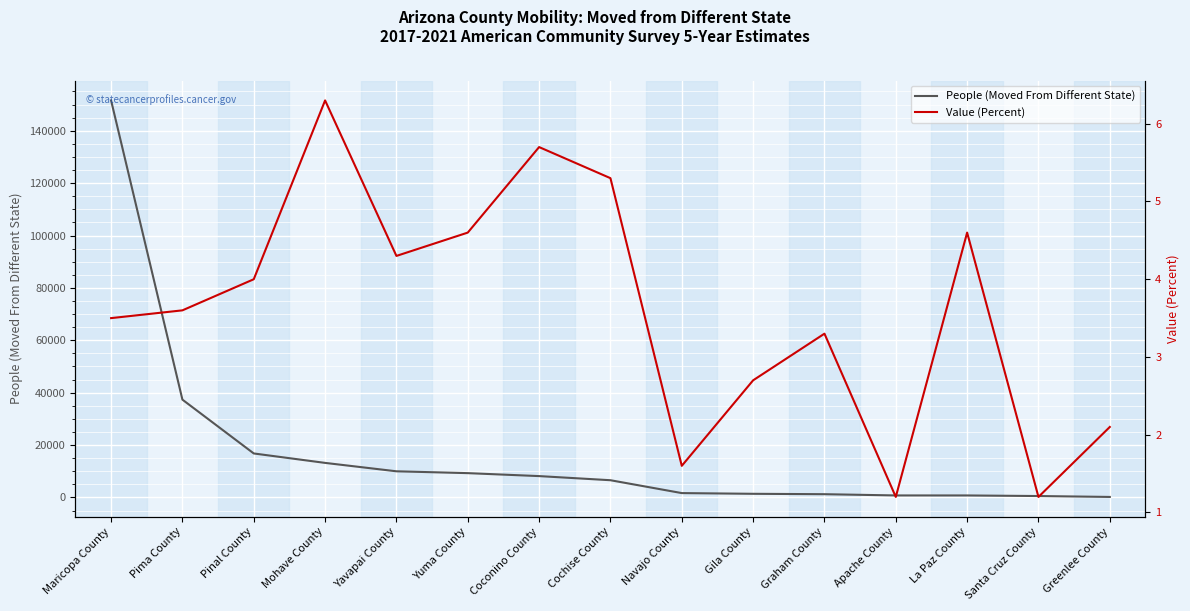

What is the sum of the Value (Percent) values at Coconino County and Mohave County?

12.0